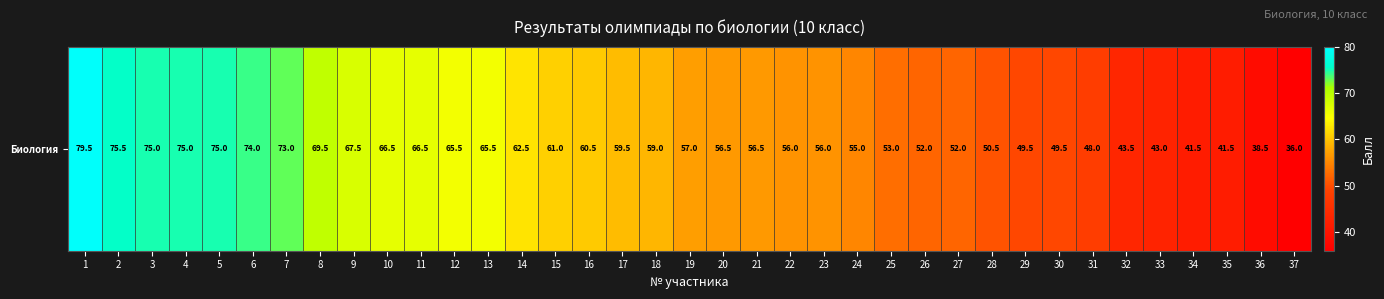

Count the number of categories in the chart.

37